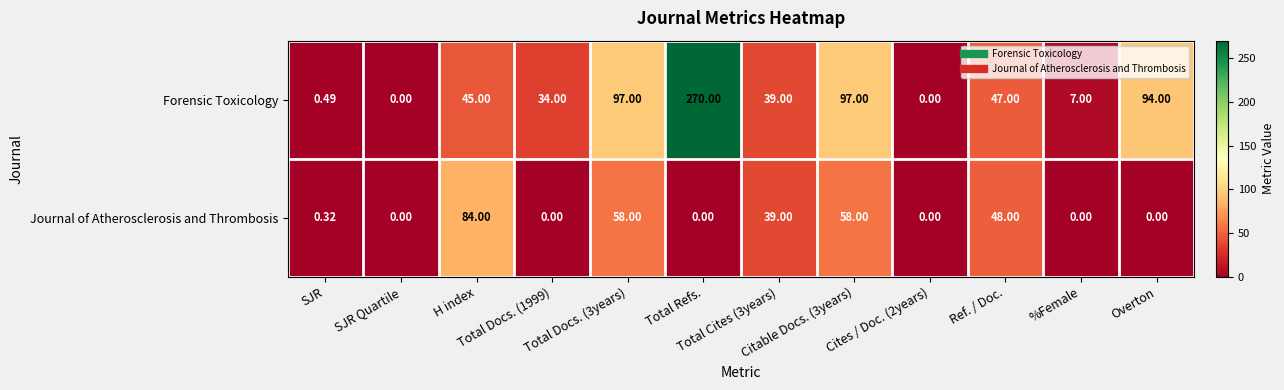

How many data points does each series have?

12